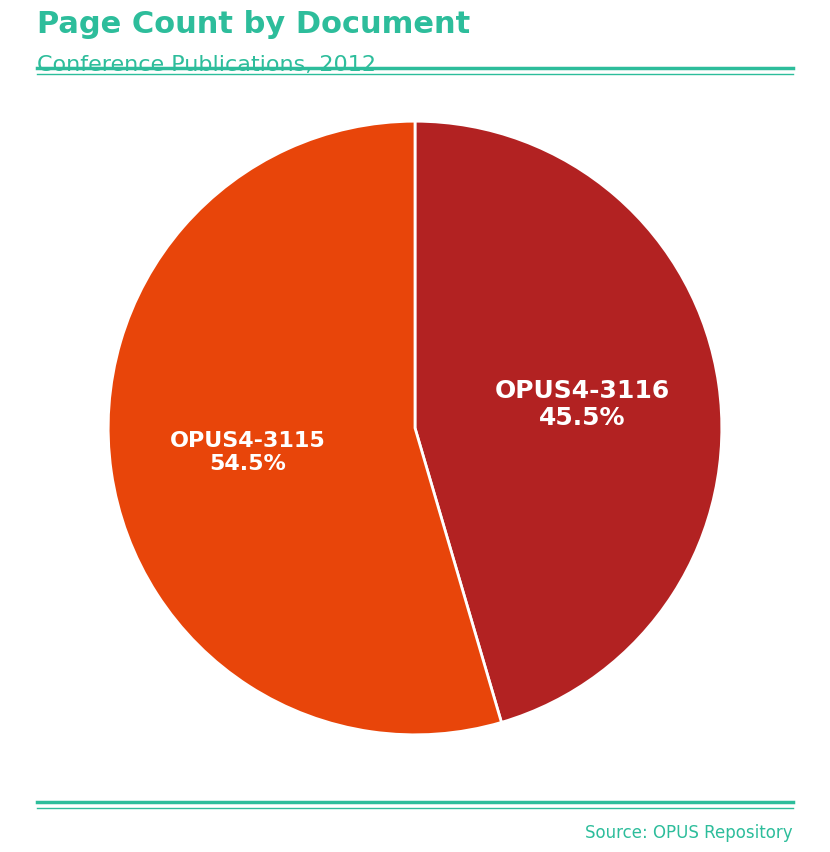

Is there a majority slice in this chart?

Yes